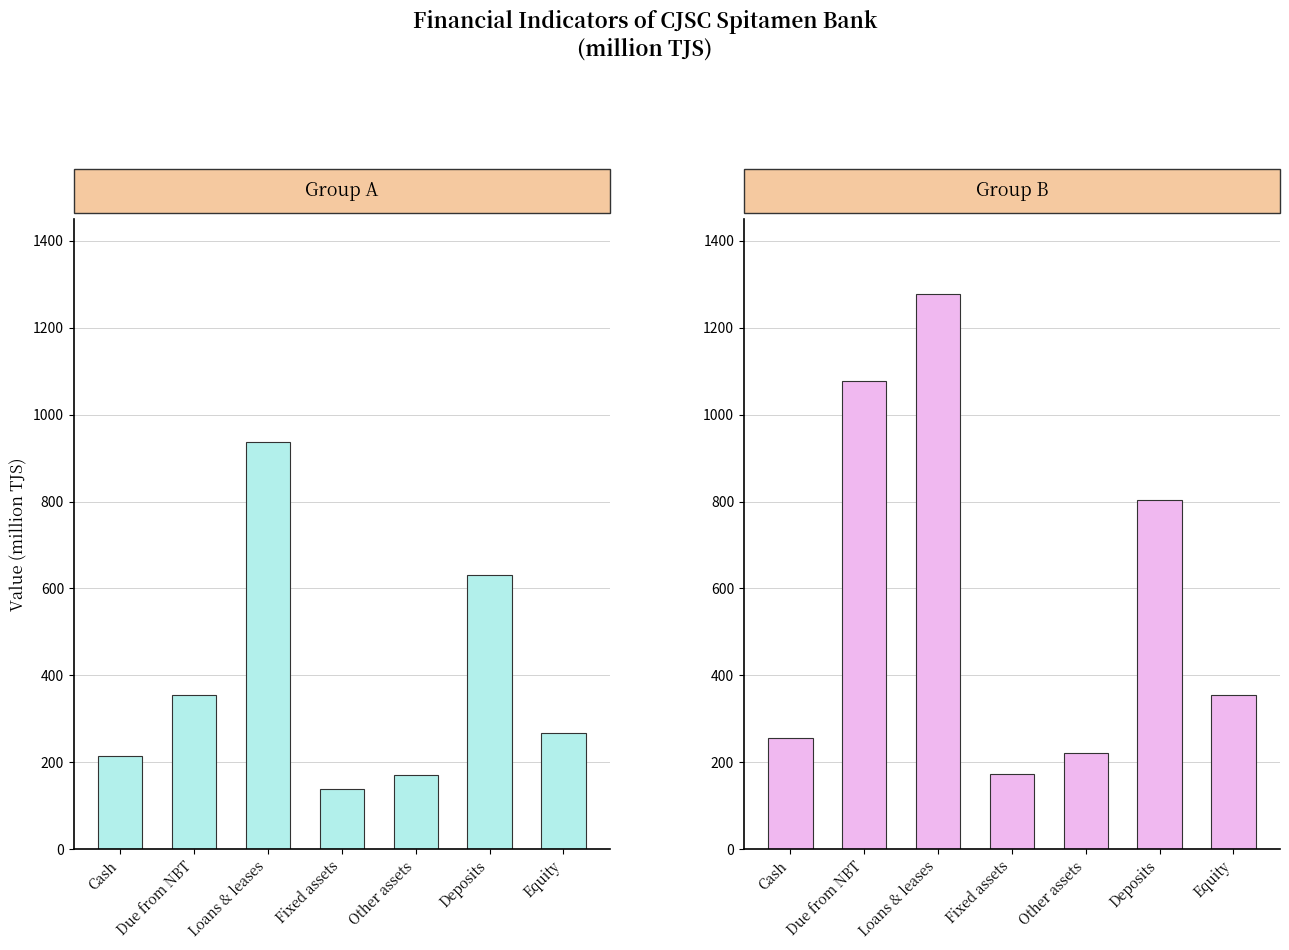

The value of 2024-12-31 at Deposits is 369.2. True or false?

False